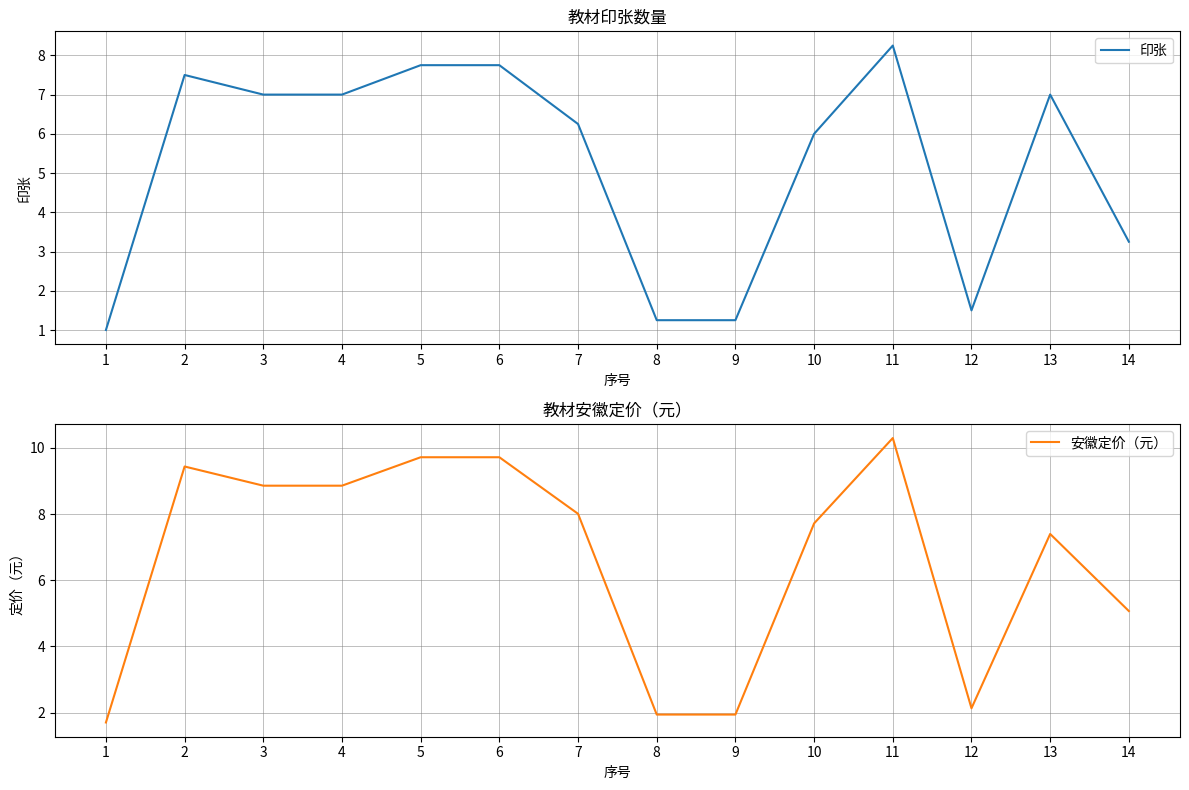

Rank the series at 5 from highest to lowest value.

安徽定价（元）, 印张